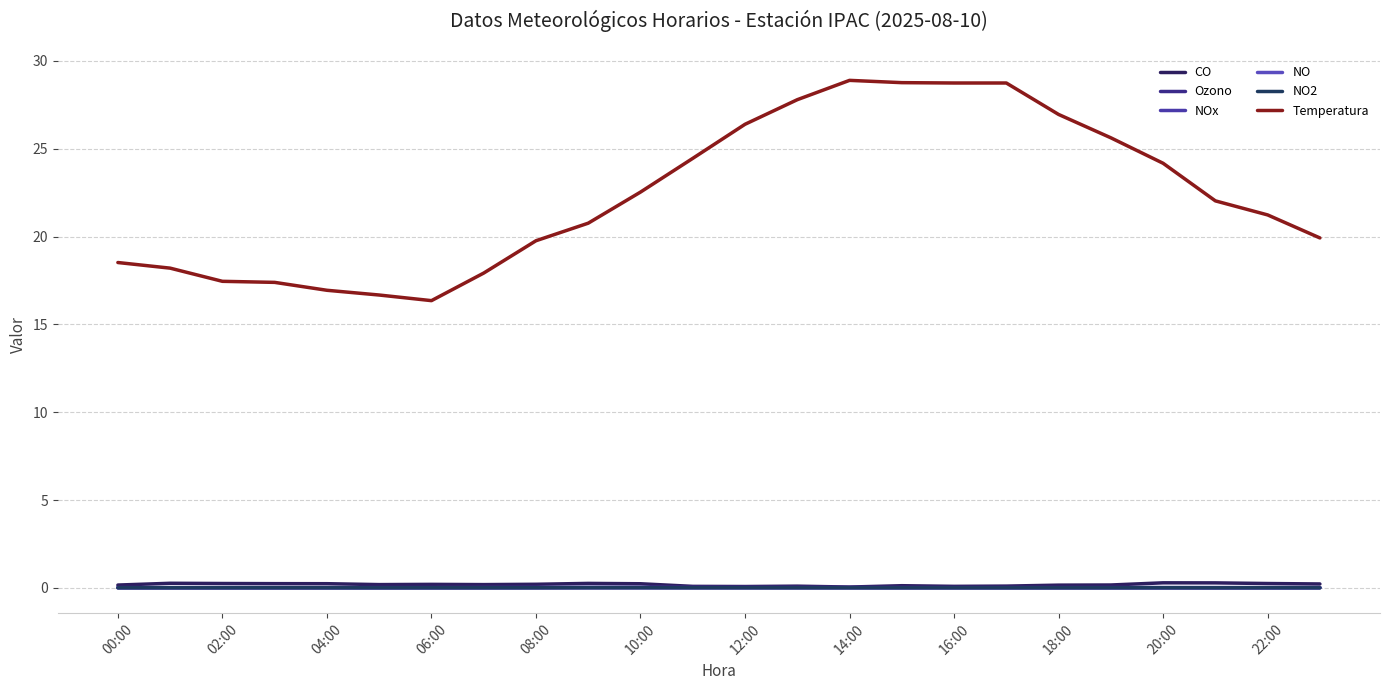

True or false: NO2 and NO cross at least once.

True